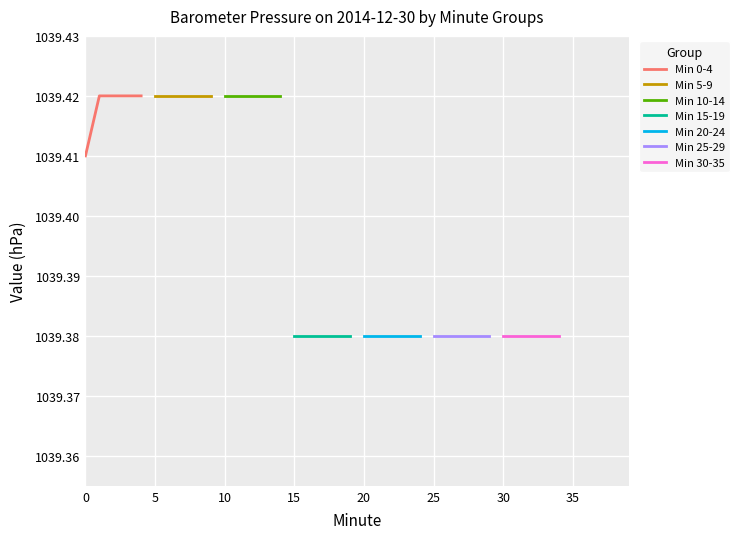

The Hour 1 series shows 1534.1 at 10. True or false?

False